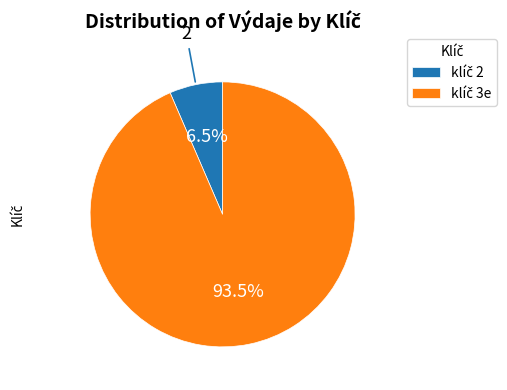

Is there a majority slice in this chart?

Yes